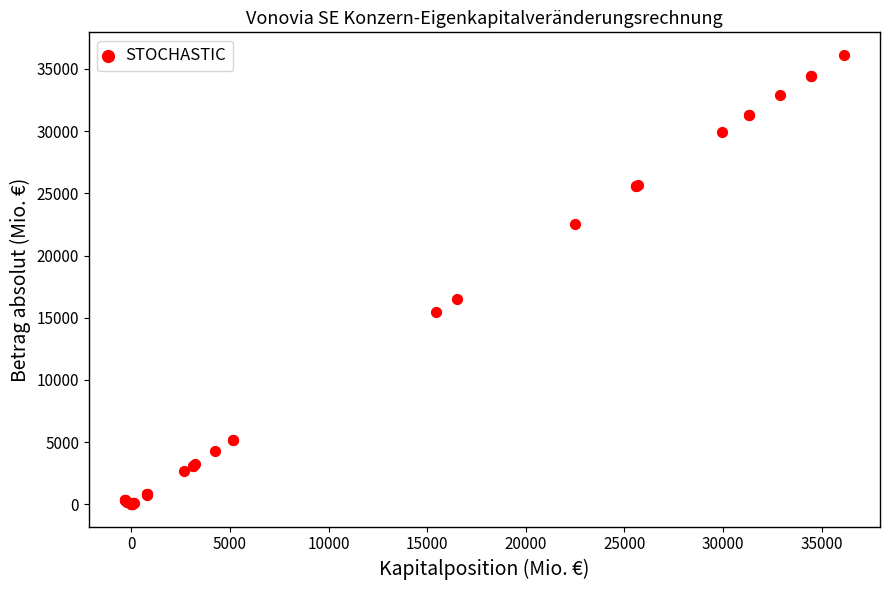

What Y value in the scatter plot is closest to 18075?

16535.5